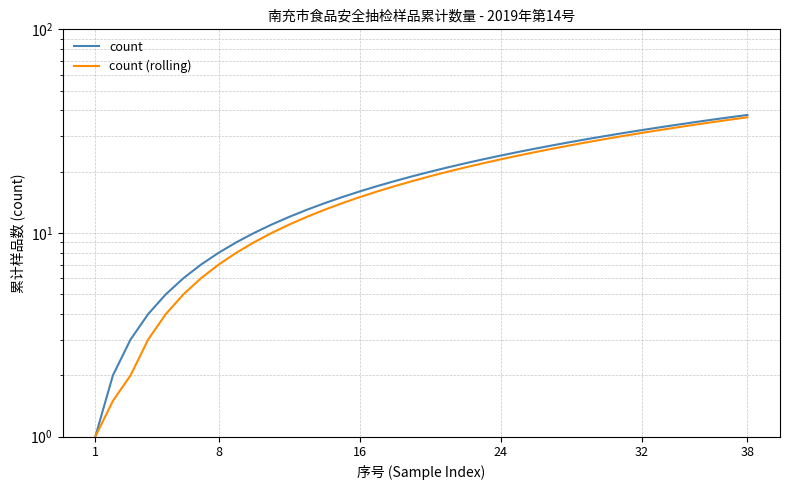

What is the difference between the maximum and minimum values in the count series?

37.0